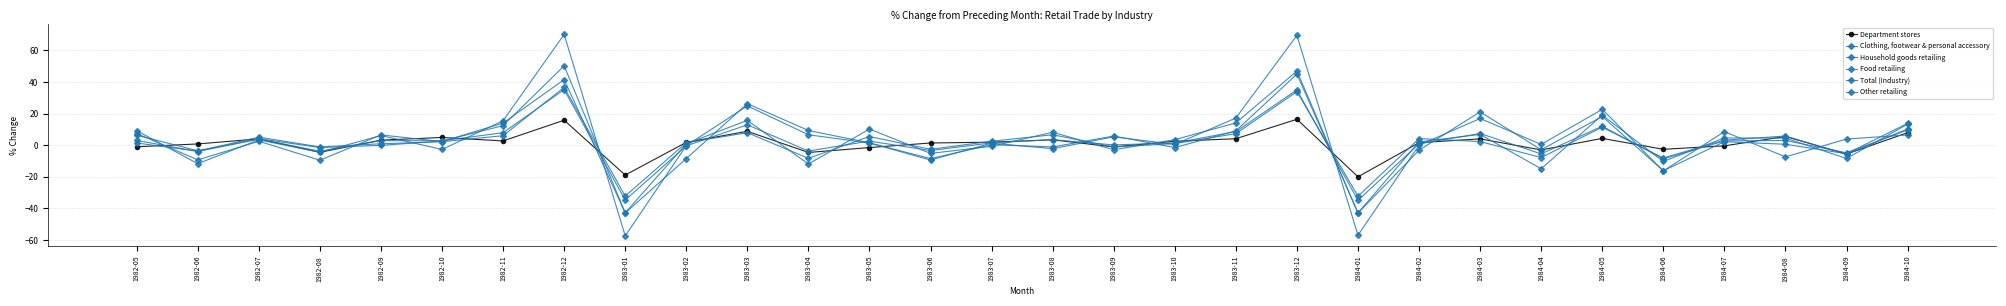

Count the number of data series in this chart.

6